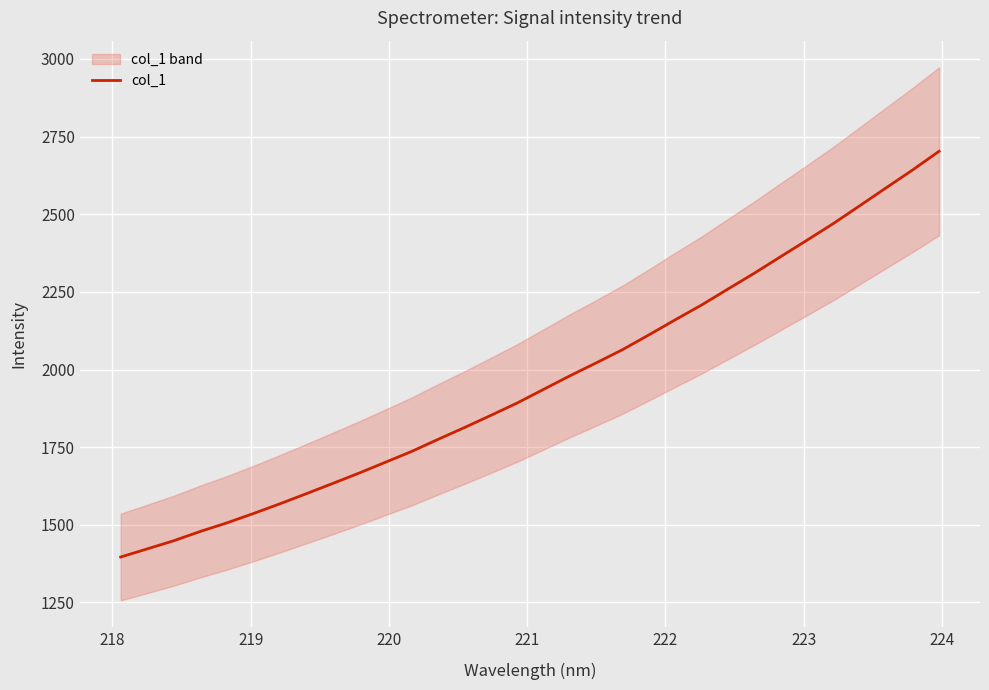

What is the value of the 4th point from the left?

1478.3